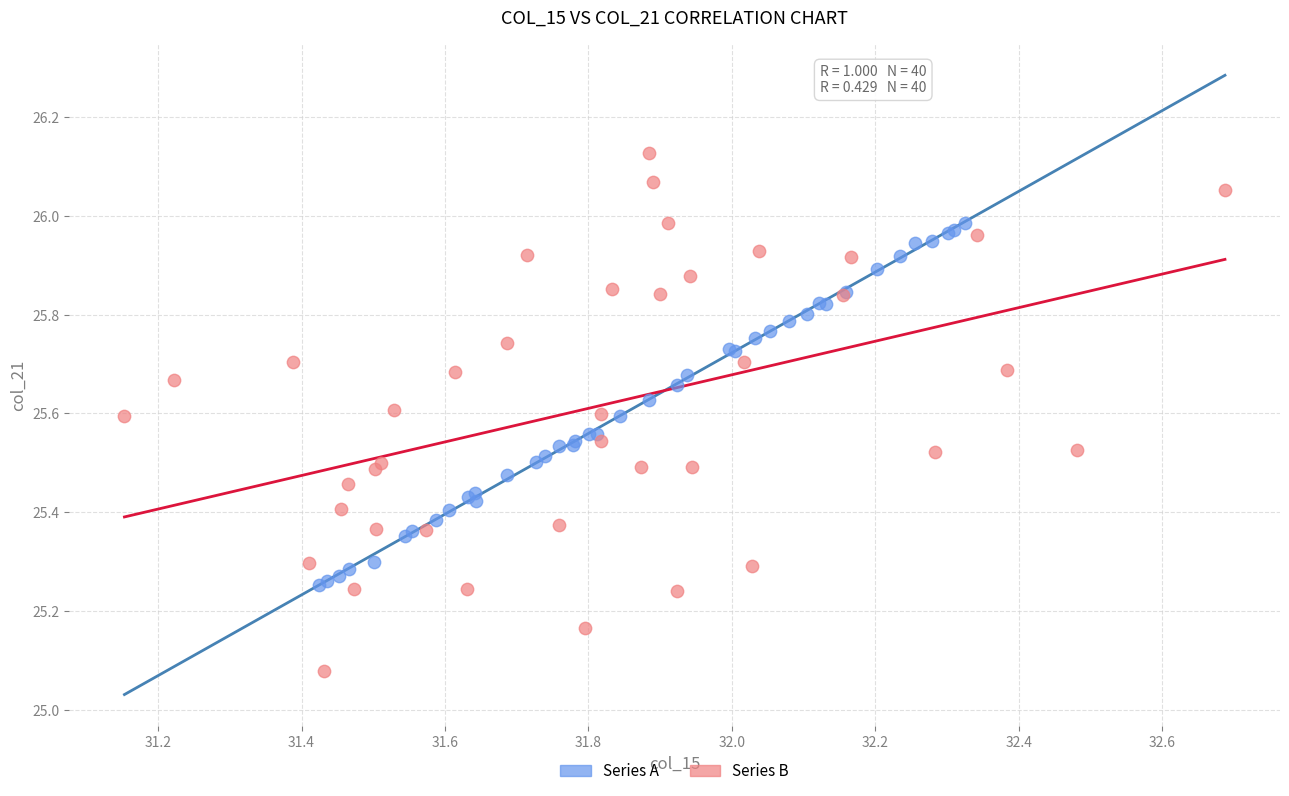

Which series has the widest spread of Y values?

Series B